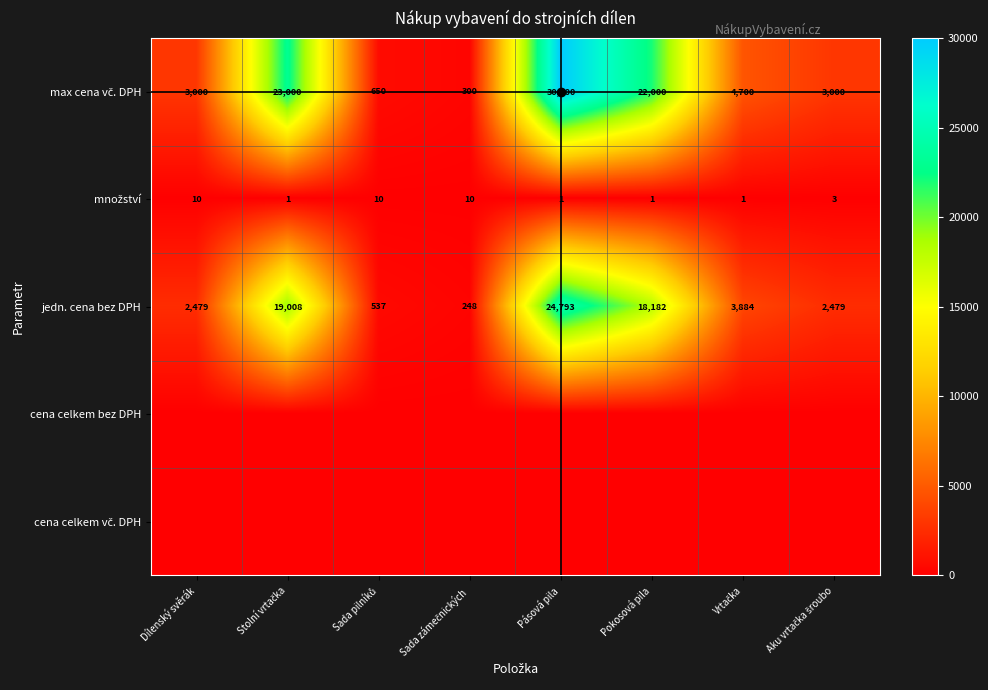

At which label does jedn. cena bez DPH reach its peak?

Pásová pila